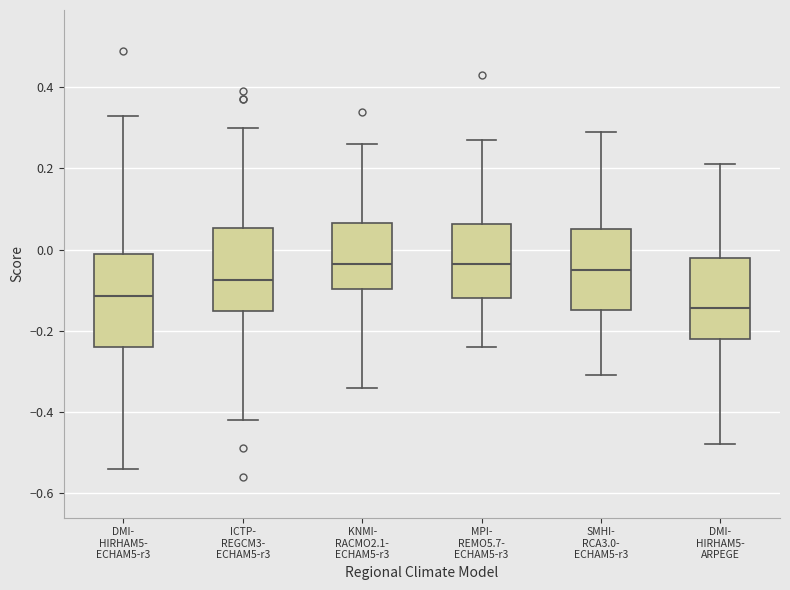

Which box is the tallest, from its lower edge to its upper edge?

DMI- HIRHAM5- ECHAM5-r3